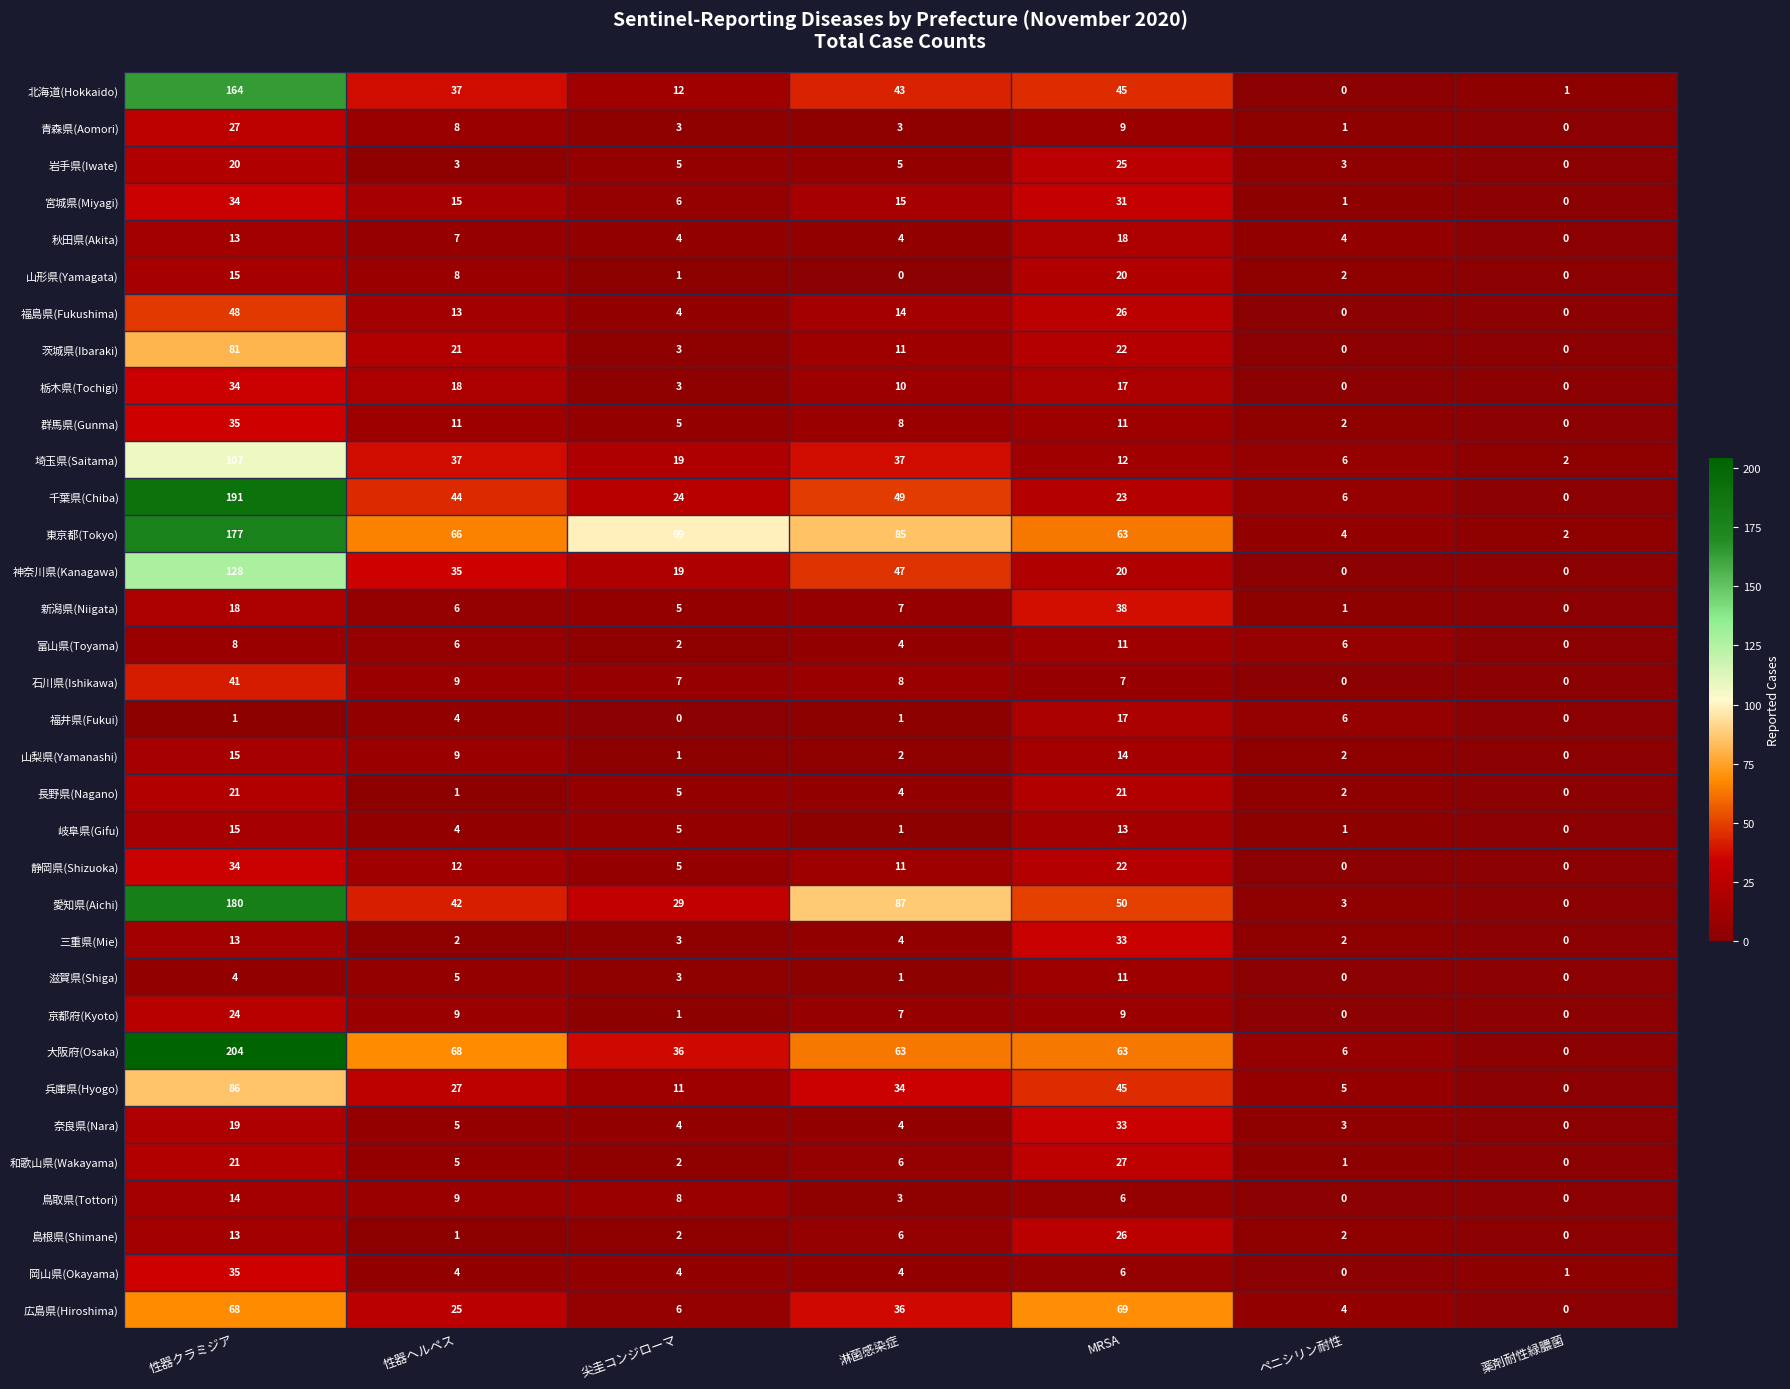

What is the difference between the maximum and minimum values in the 茨城県(Ibaraki) series?

81